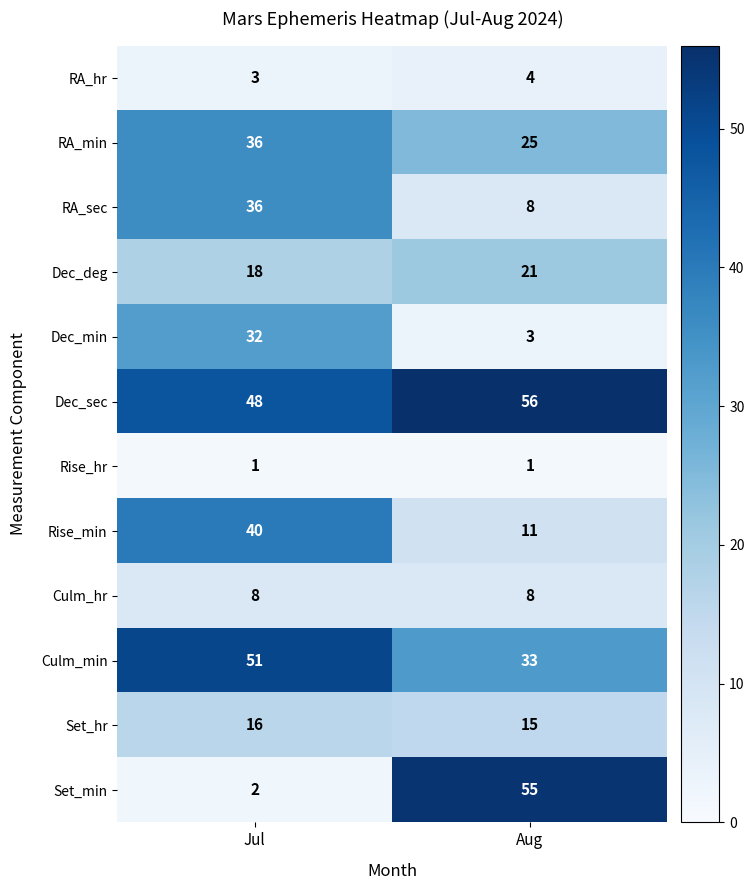

Is the value of RA_sec at Aug greater than the value of Set_min at Jul?

Yes